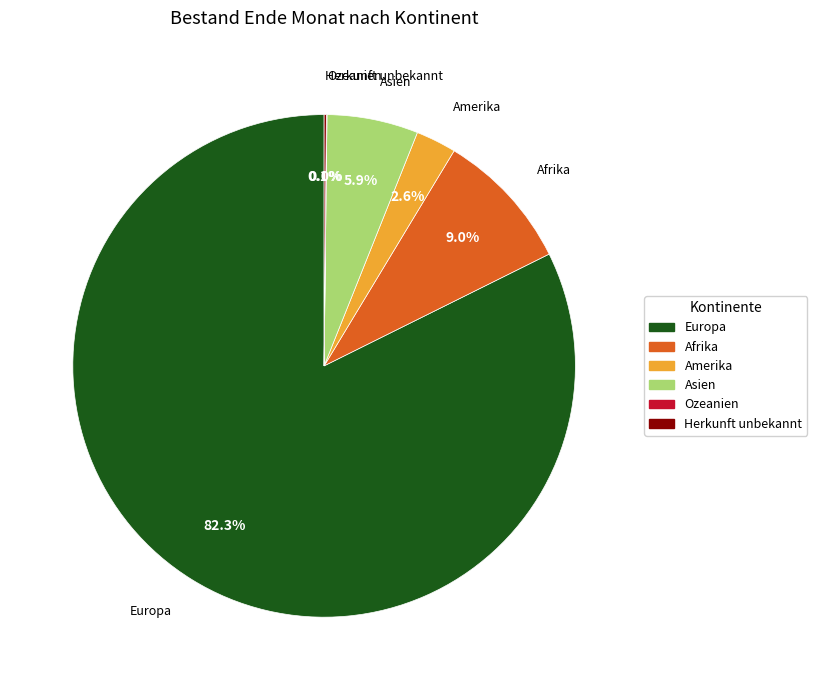

Combined, what portion of the pie is Asien and Afrika?

14.9%